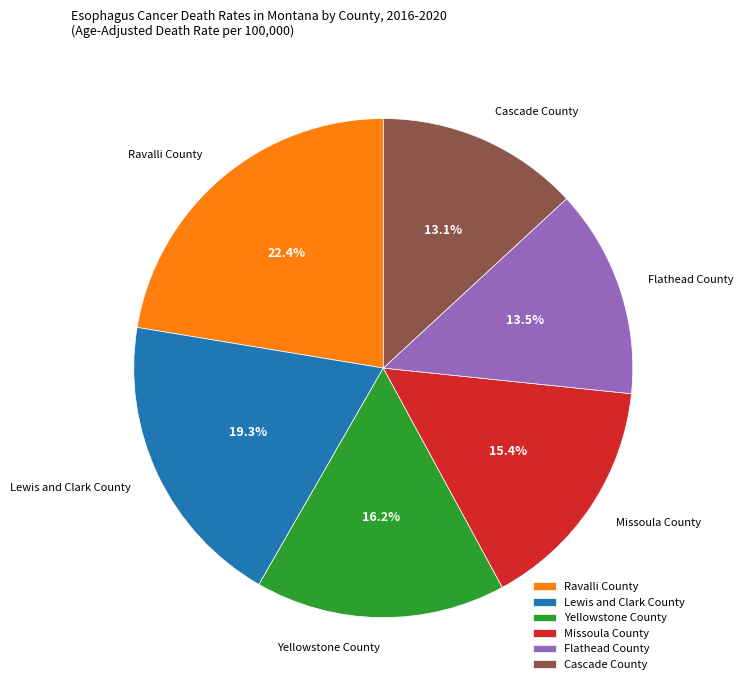

What is the ratio of the value at Cascade County to the value at Ravalli County?

0.6